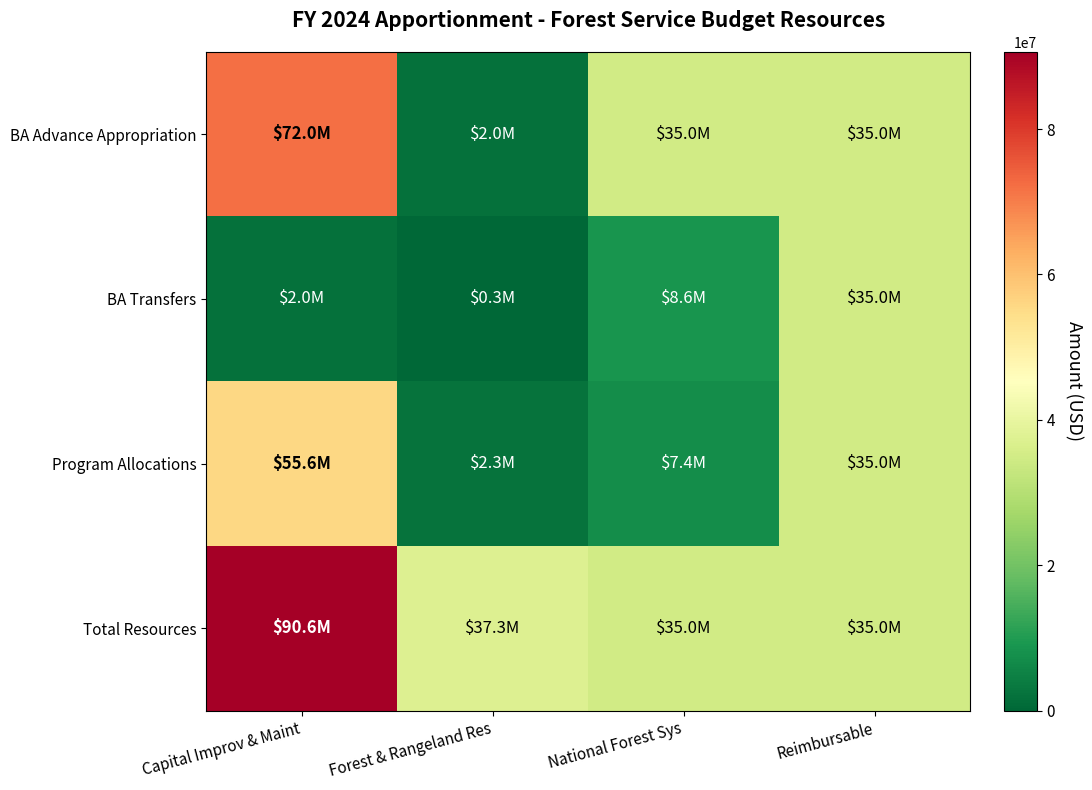

At National Forest Sys, list the series in order from largest to smallest.

BA Advance Appropriation, Total Resources, BA Transfers, Program Allocations